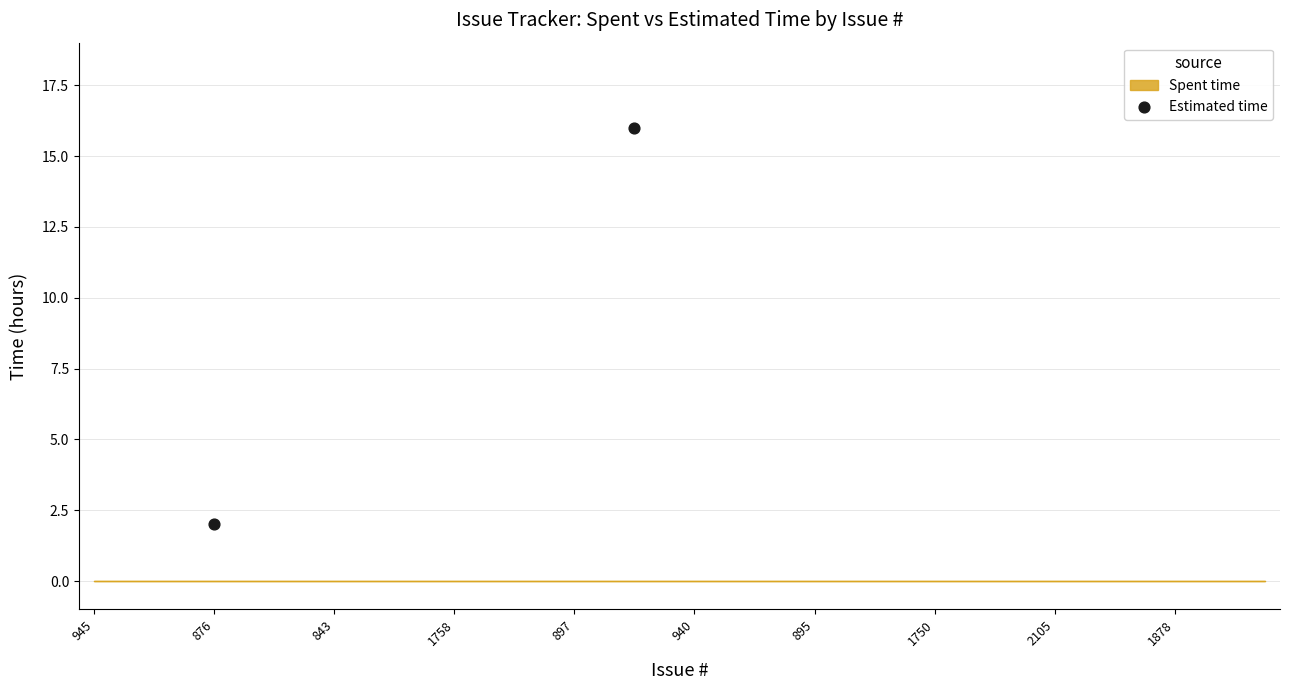

What is the range of Y values (max minus min)?

14